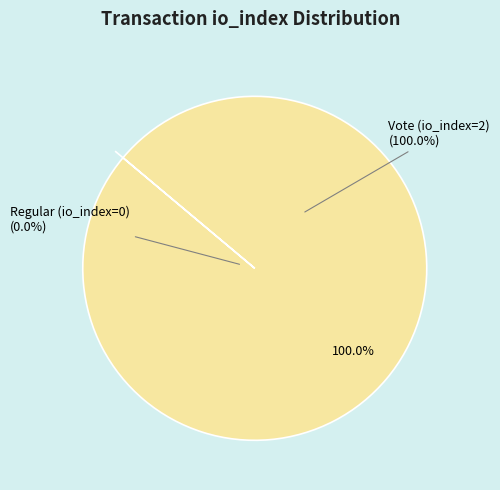

Count the number of slices in the pie.

2